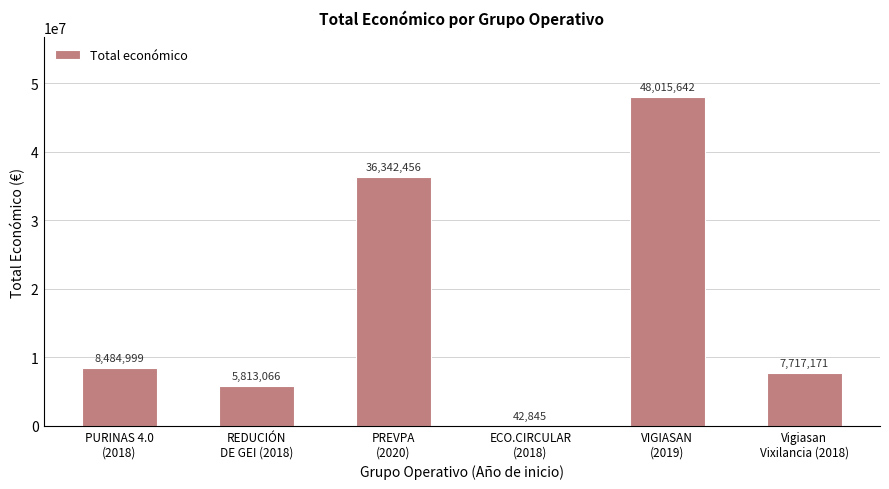

What is the maximum value shown in the chart?

48015642